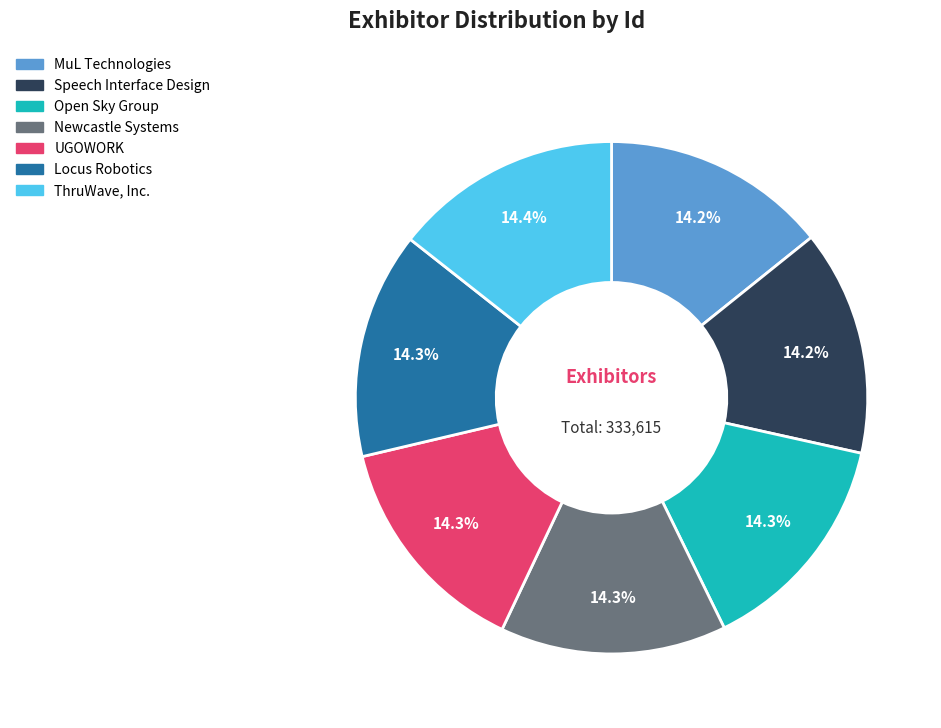

Approximately how many times larger is the value at ThruWave, Inc. compared to Speech Interface Design?

1.0